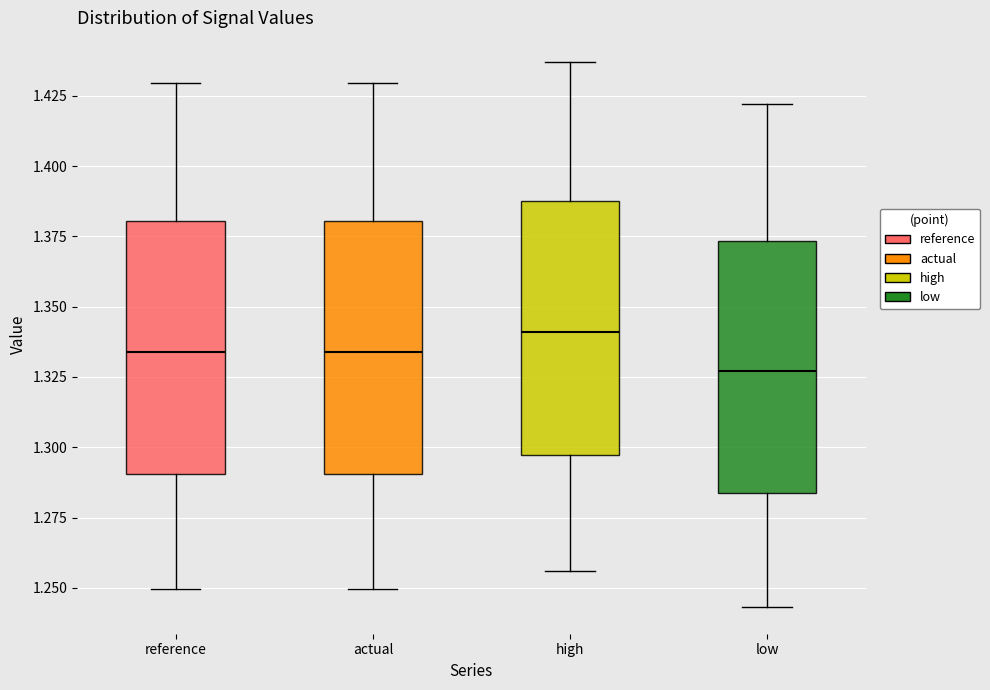

Reading left to right, read every box against the y-axis: the position of its median line, the range the box covers, and the ends of its whiskers. The values are not printed on the chart, so give them approximately, as read against the axis.

reference: median 1.335, box 1.290 to 1.380, whiskers 1.250 to 1.430
actual: median 1.335, box 1.290 to 1.380, whiskers 1.250 to 1.430
high: median 1.340, box 1.295 to 1.390, whiskers 1.255 to 1.435
low: median 1.325, box 1.285 to 1.375, whiskers 1.245 to 1.420